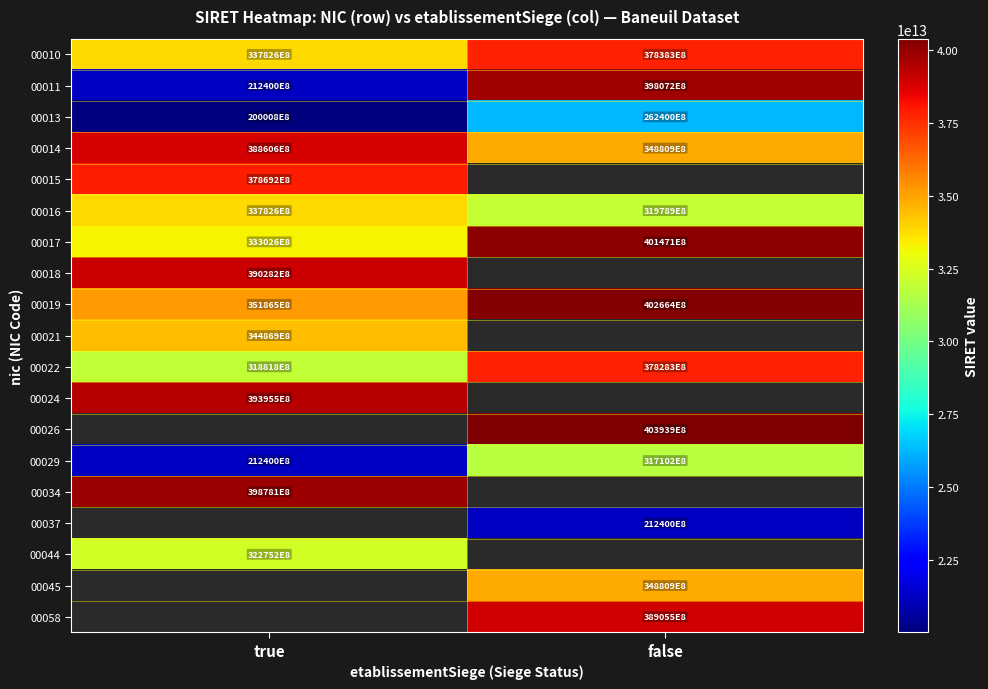

At which label is 00029 closest to 26475100000000?

true